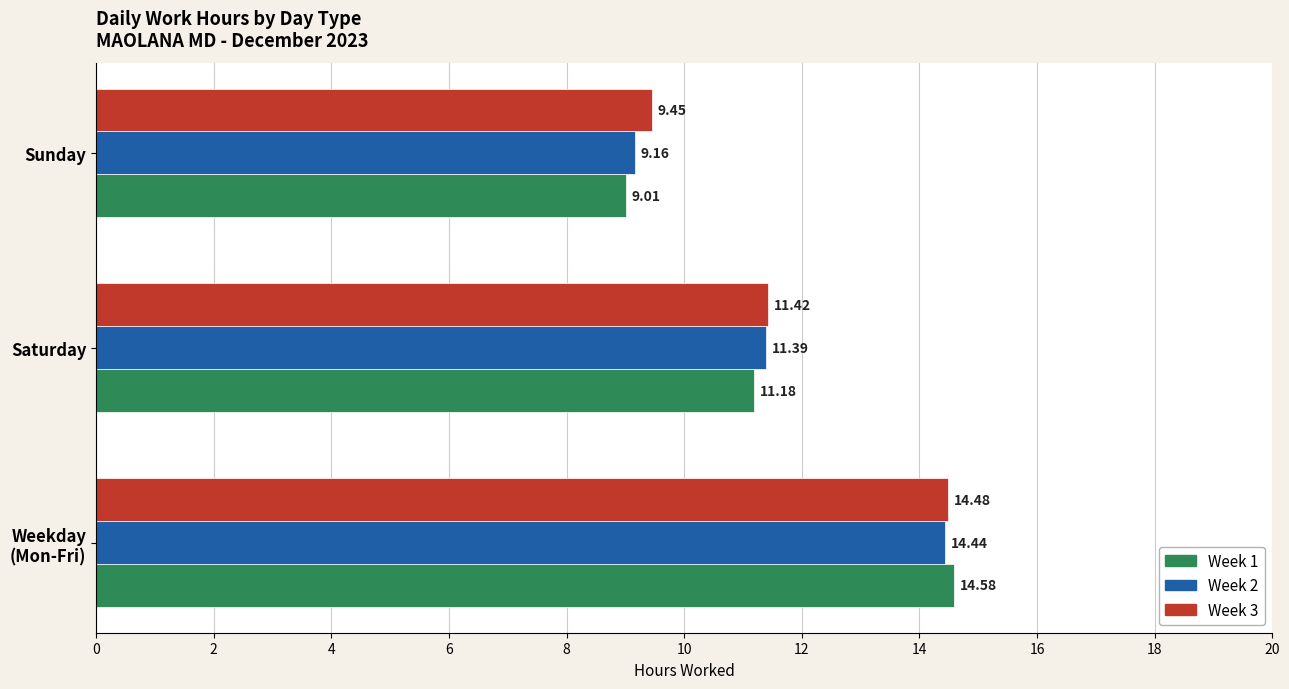

What is the smallest value displayed?

9.0